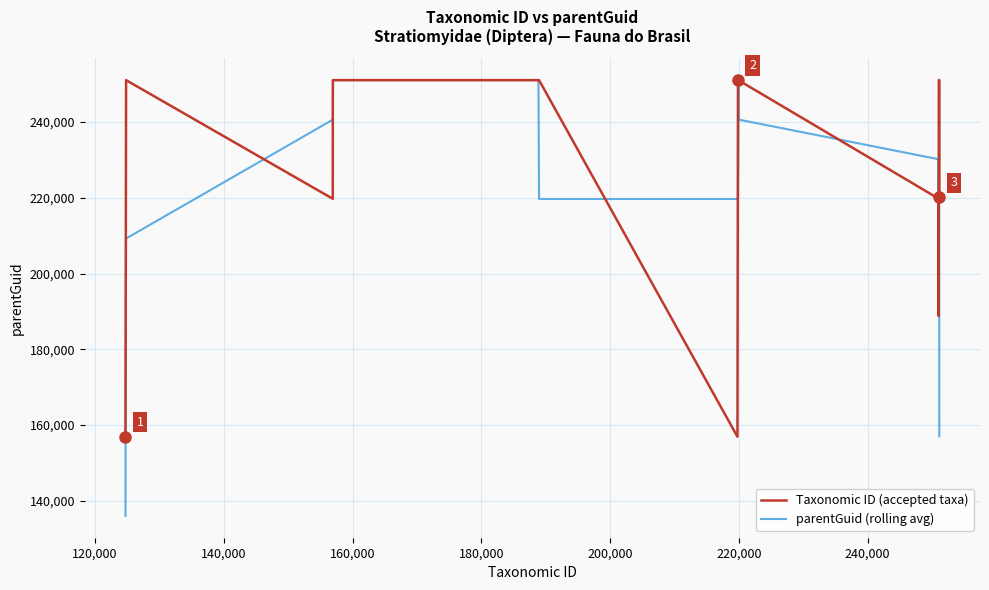

What is the minimum value shown in the chart?

136002.0